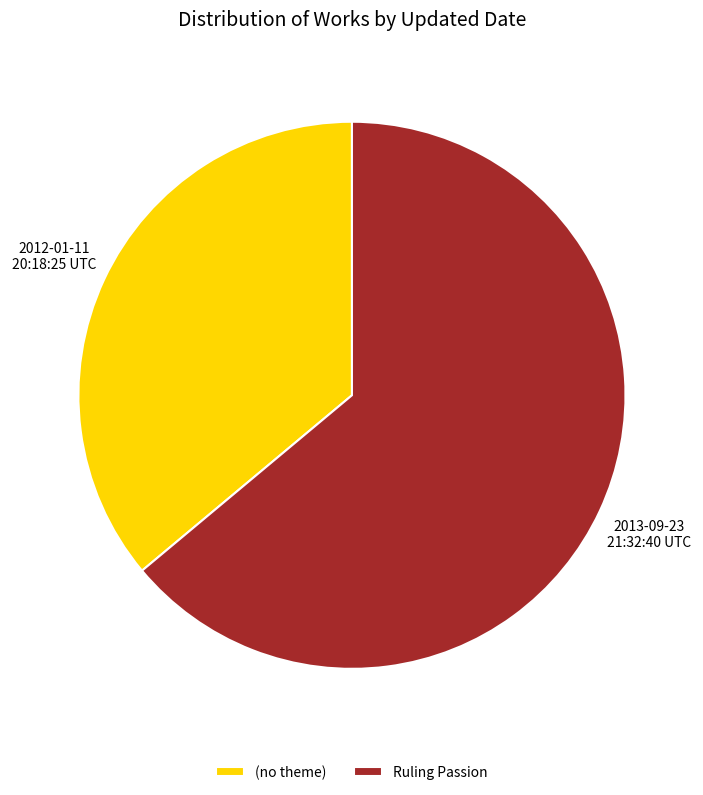

Between Ruling Passion and (no theme), which is larger?

Ruling Passion